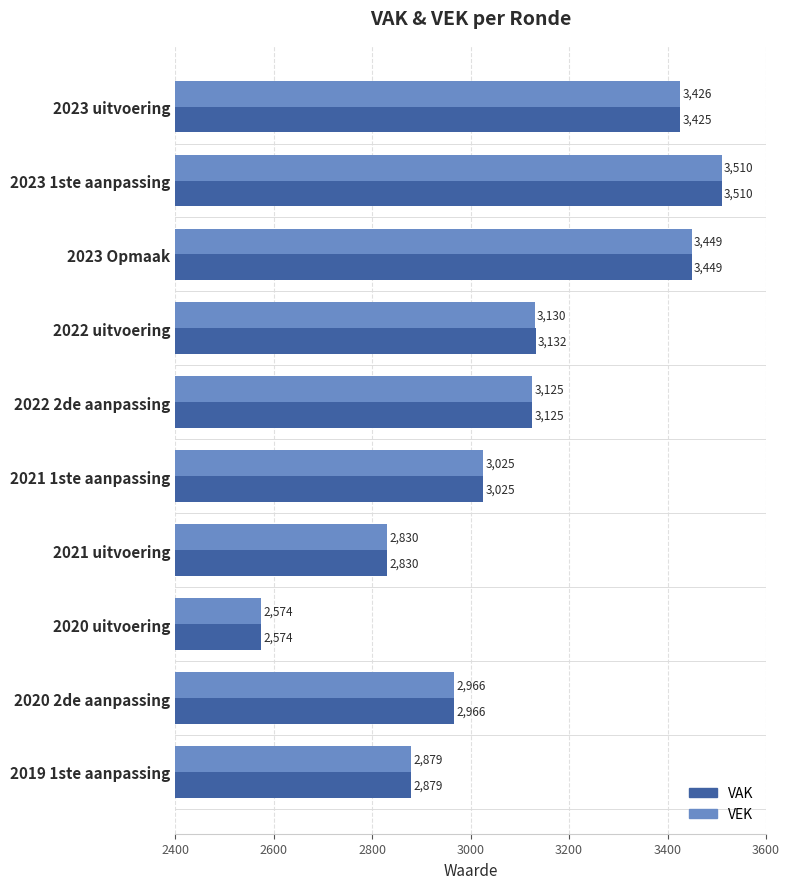

What is the maximum value for VAK?

3510